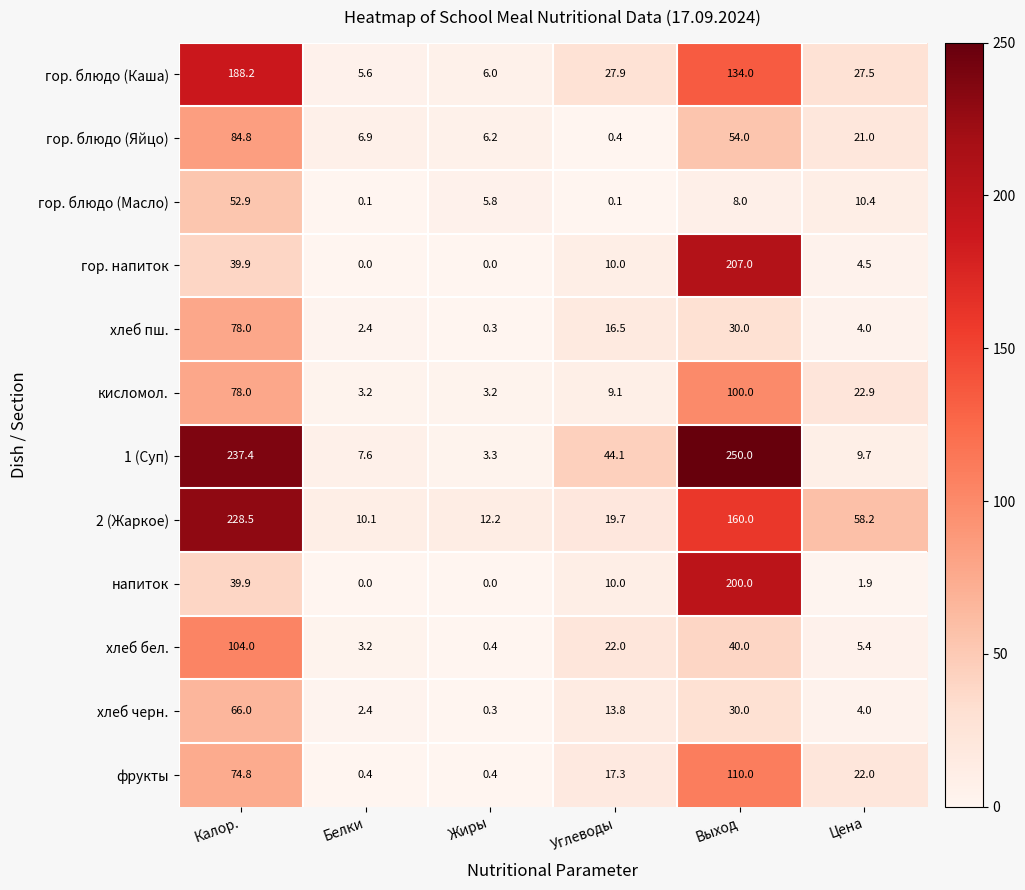

At how many categories does at least one series exceed 84?

2